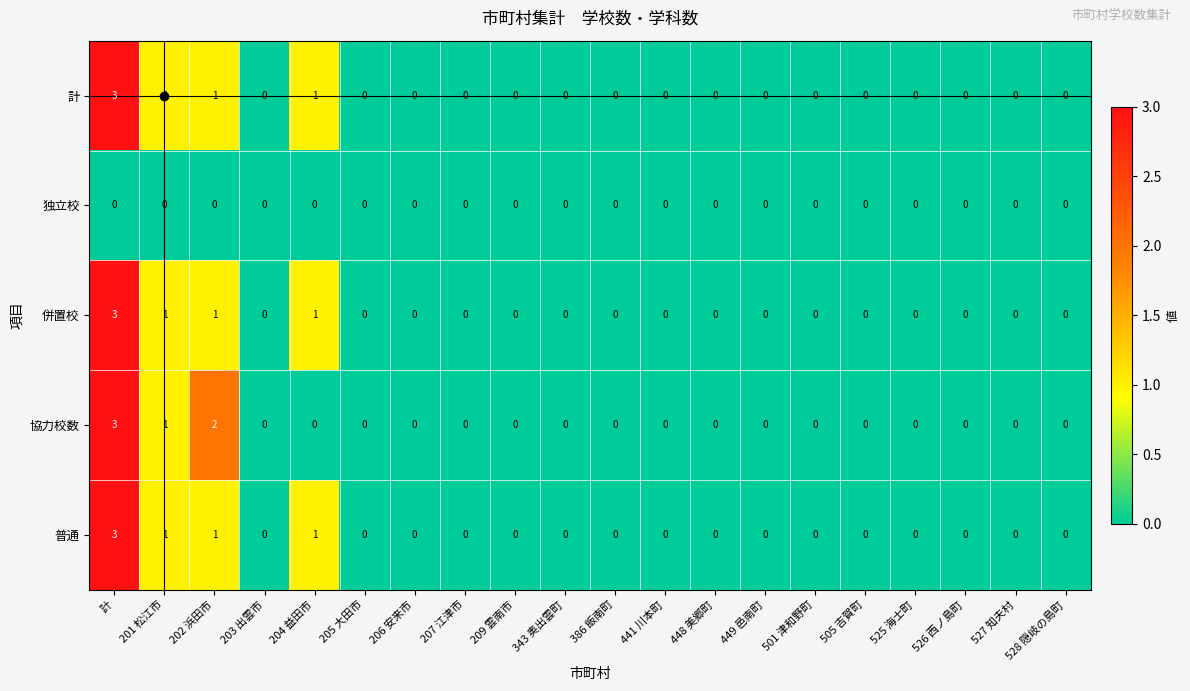

What is the sum of all 計 values?

6